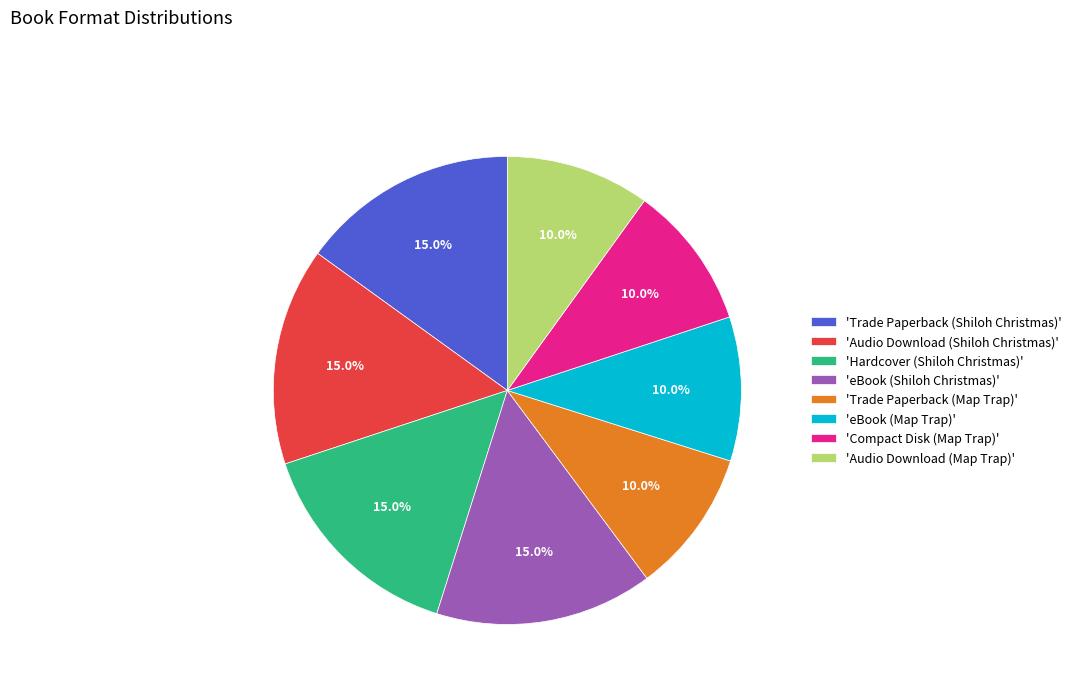

Is there any slice that represents more than half of the pie?

No